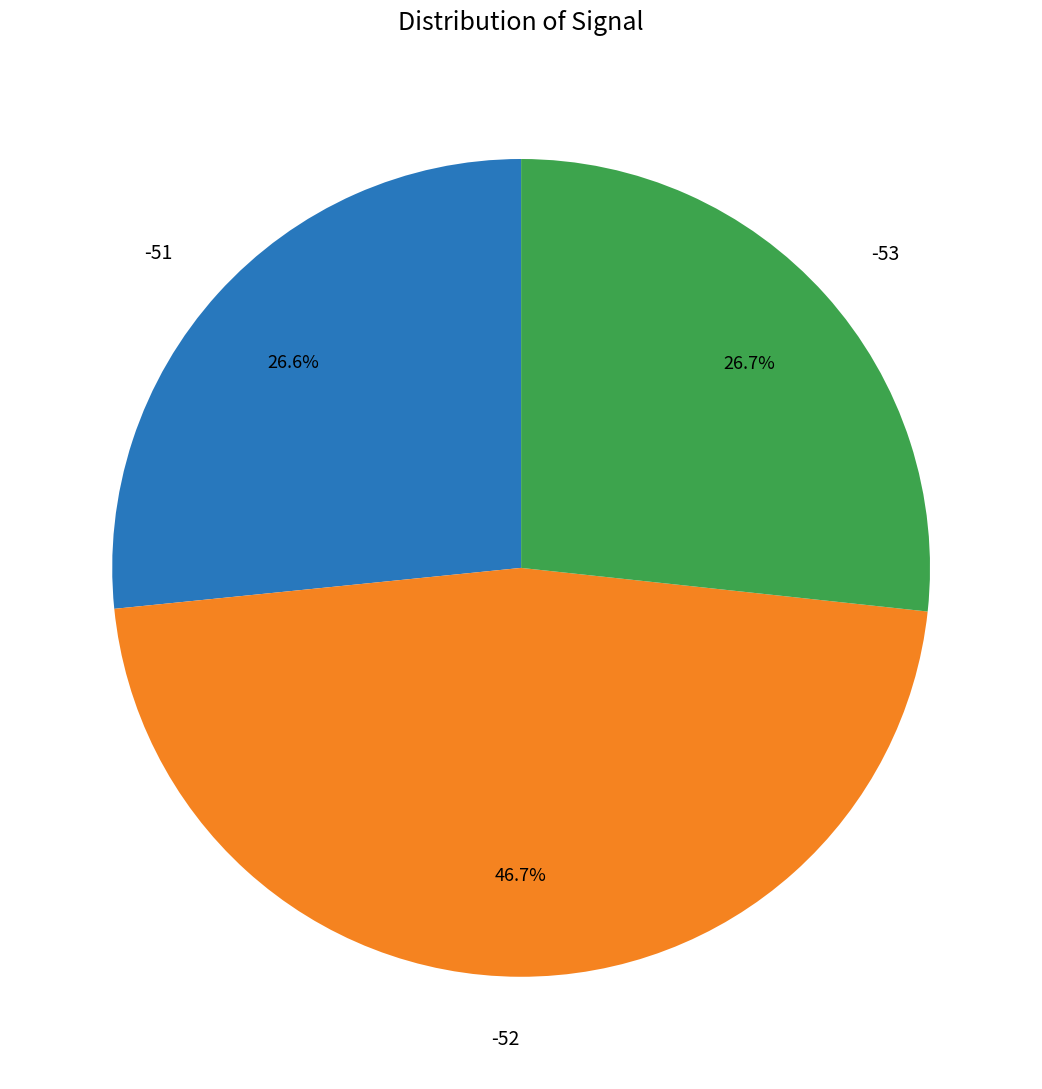

To the nearest percent, what percentage of the pie is -51?

27%